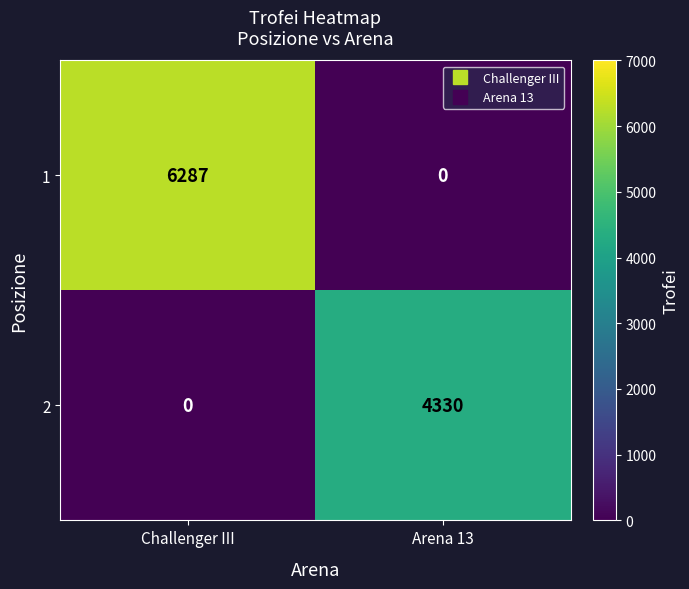

Reading right to left, extract all data points from this chart.

1: Arena 13=0	Challenger III=6287
2: Arena 13=4330	Challenger III=0